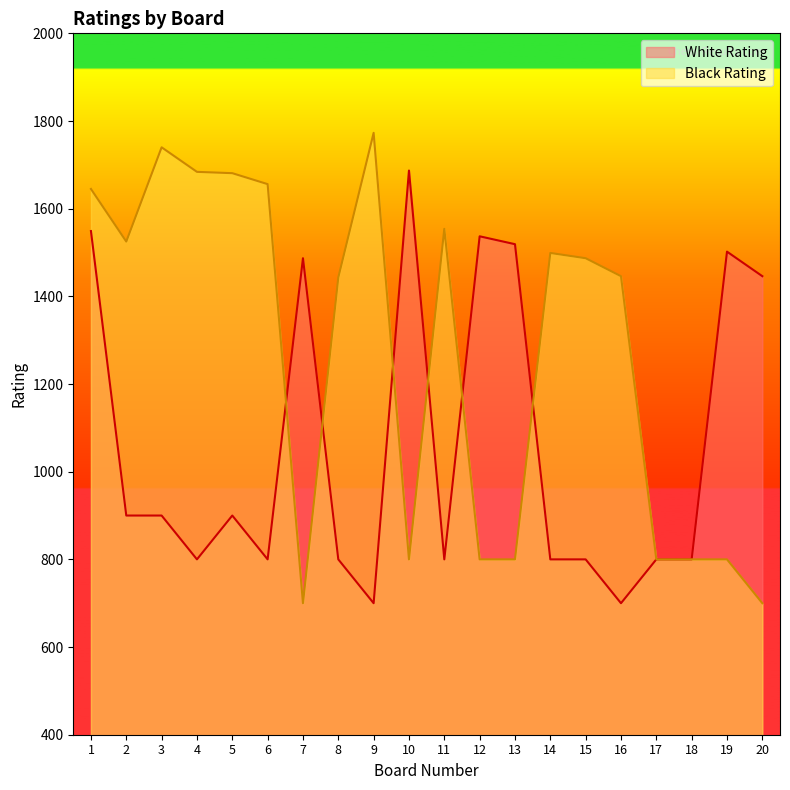

Between which two adjacent categories do Black Rating and White Rating first intersect?

6 and 7